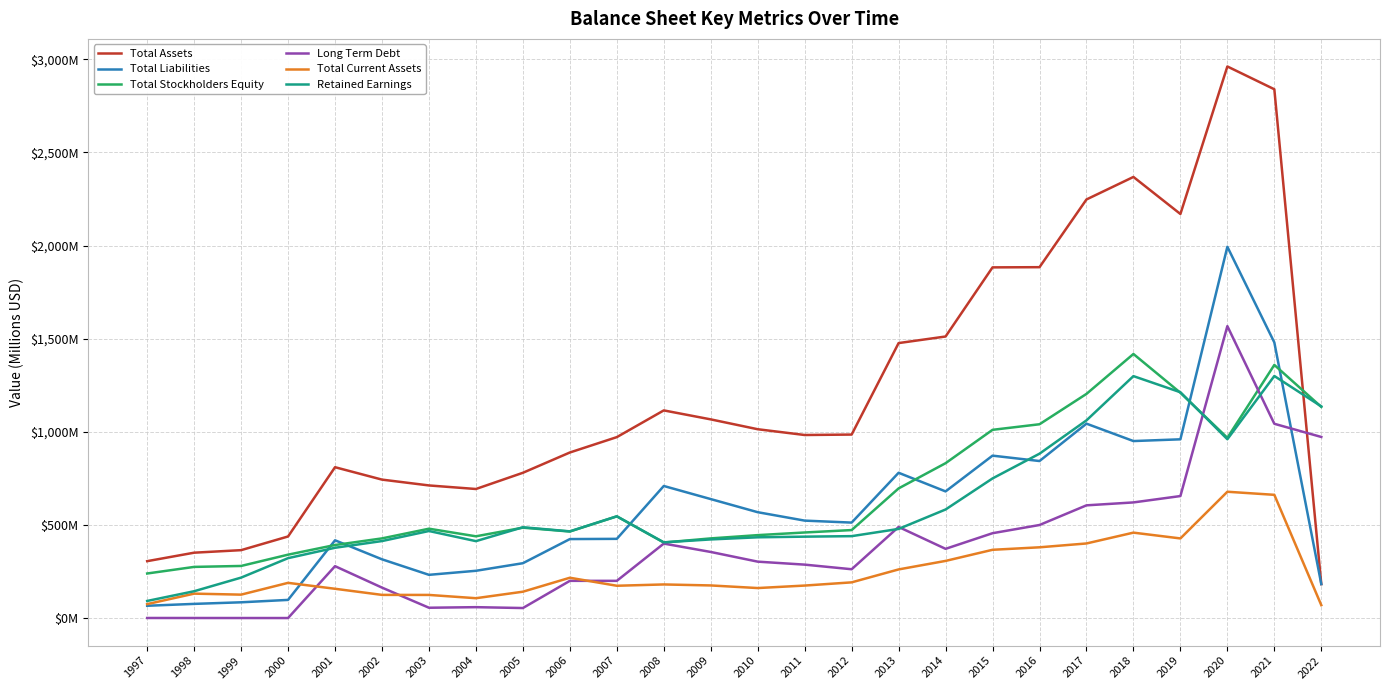

Between 2009 and 2016, which series saw the biggest shift?

Total Assets